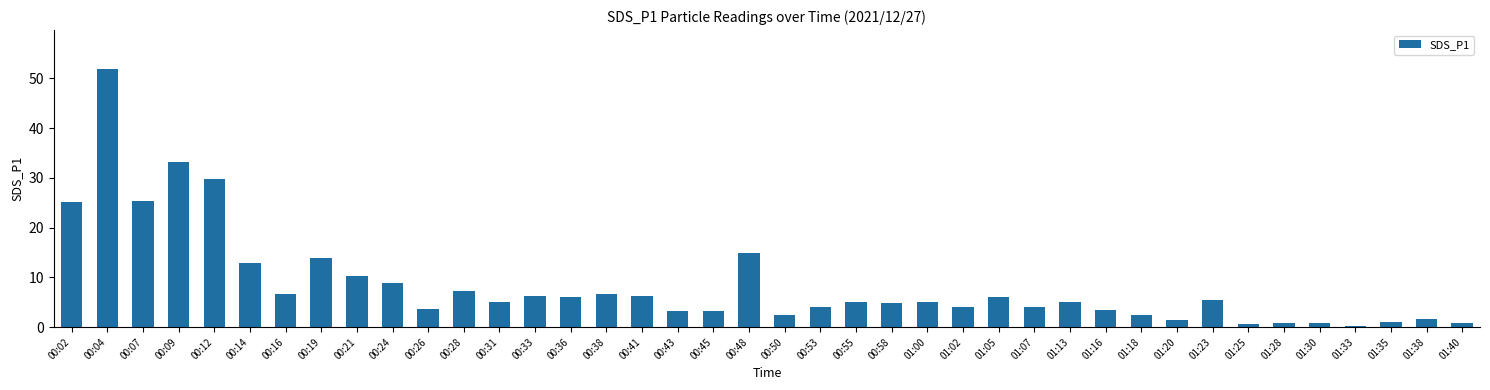

What is the smallest value displayed?

0.2